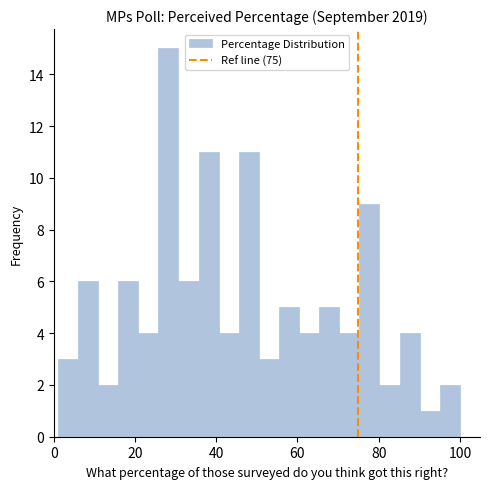

Around what value on the x-axis is the tallest bar? Give the approximate position of its centre, as read against the axis.

28